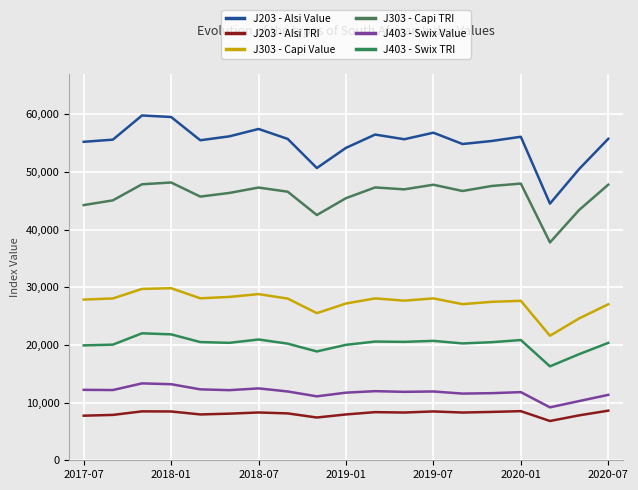

Does the chart have visible grid lines?

Yes